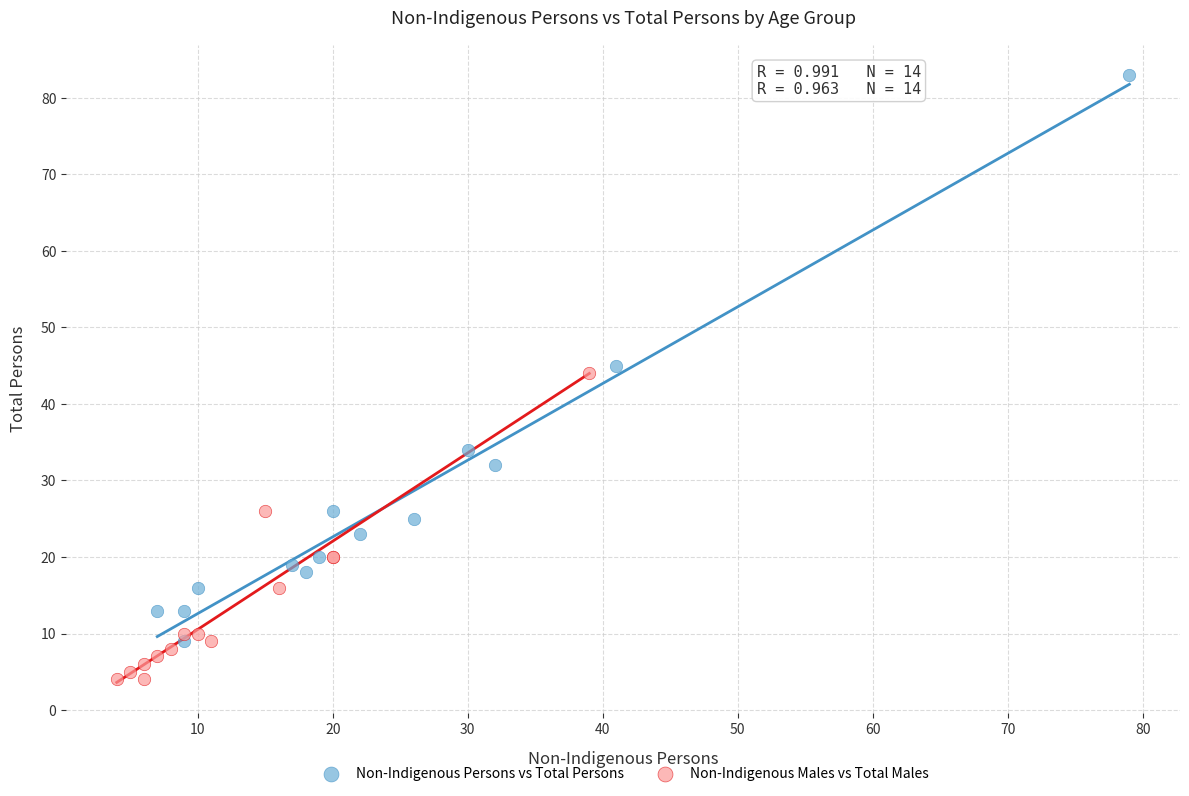

Which series reaches the maximum Y coordinate?

Non-Indigenous Persons vs Total Persons